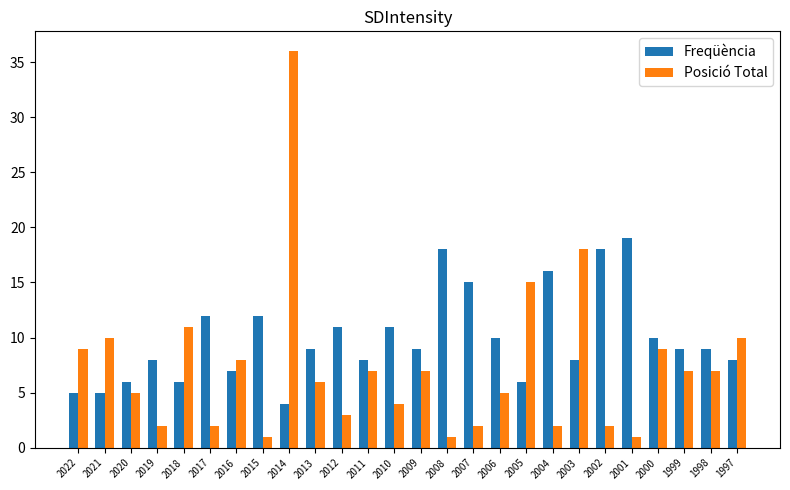

What is the average value of the Freqüència series?

10